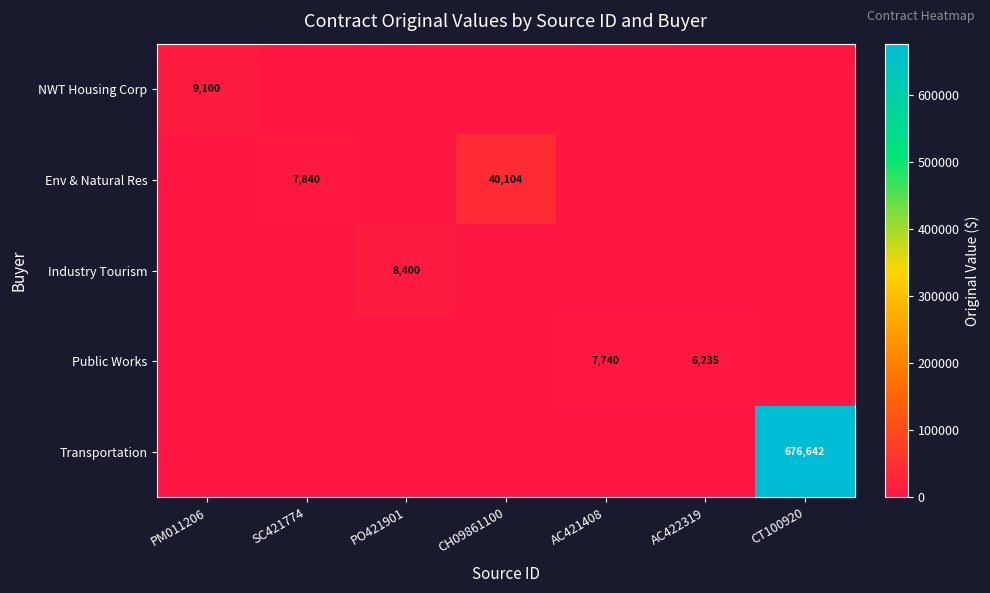

What is the difference between the Public Works values at AC421408 and AC422319?

1505